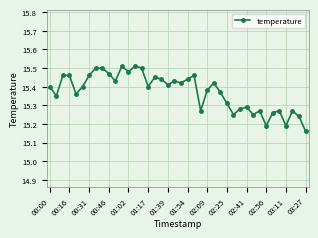

What is the difference between the second highest and second lowest values?

0.3